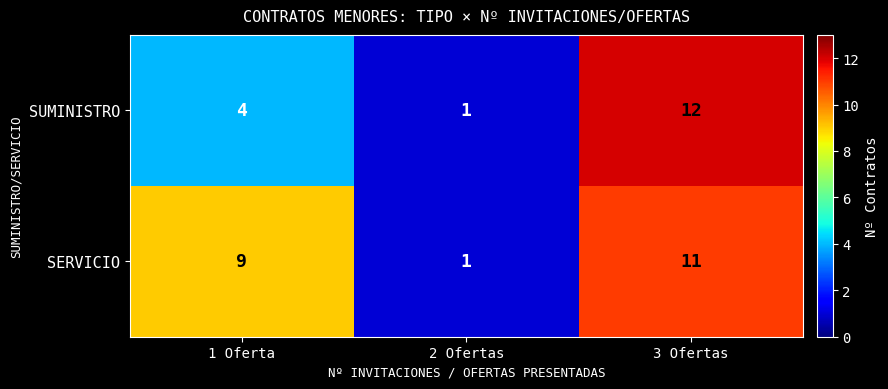

Reading right to left, list all the values displayed in this chart.

SUMINISTRO: 3 Ofertas=12	2 Ofertas=1	1 Oferta=4
SERVICIO: 3 Ofertas=11	2 Ofertas=1	1 Oferta=9